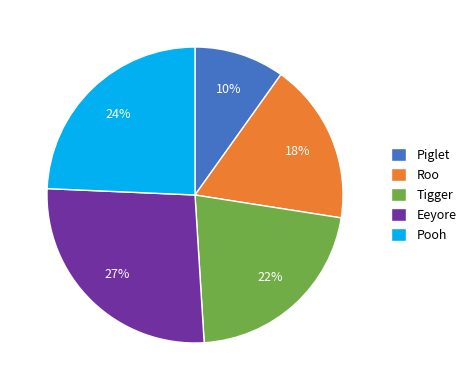

Between Tigger and Roo, which is larger?

Tigger